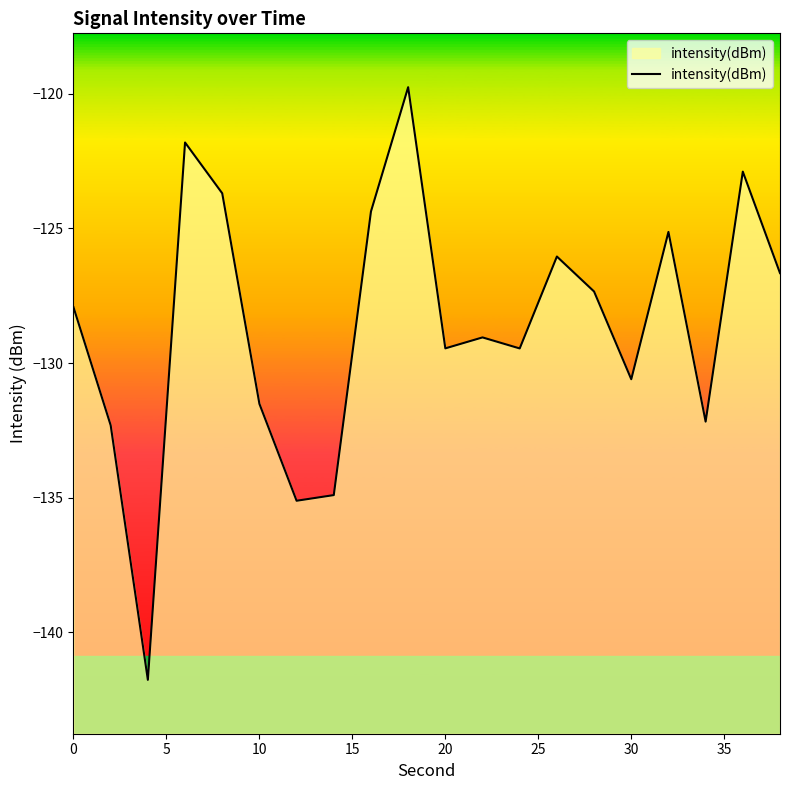

What is the smallest value displayed?

-141.8